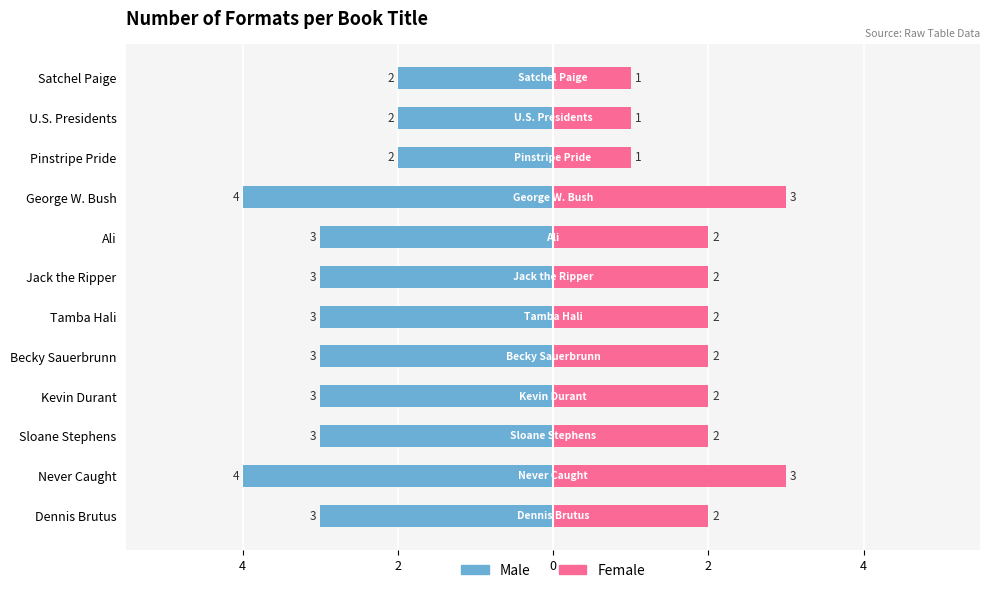

Are the bars grouped side by side (vs. stacked)?

Yes